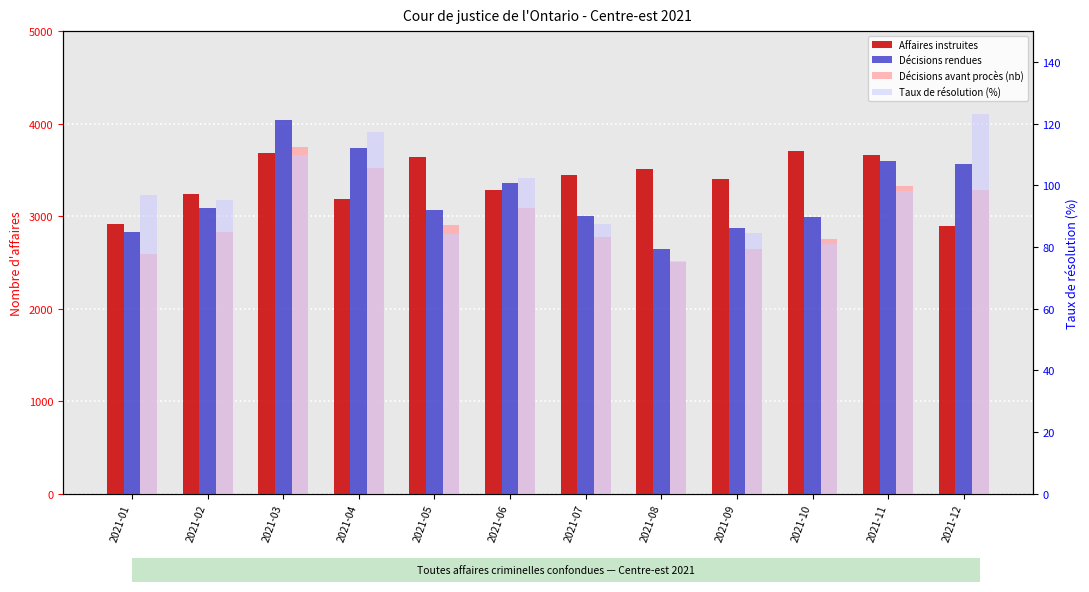

How many categories are shown in the chart?

12